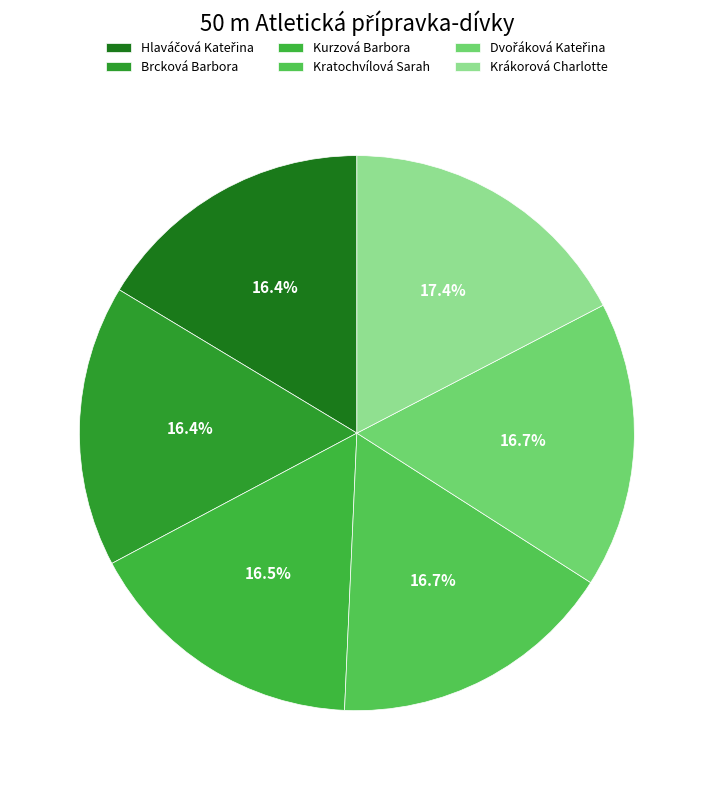

Which has a higher value, Hlaváčová Kateřina or Dvořáková Kateřina?

Dvořáková Kateřina